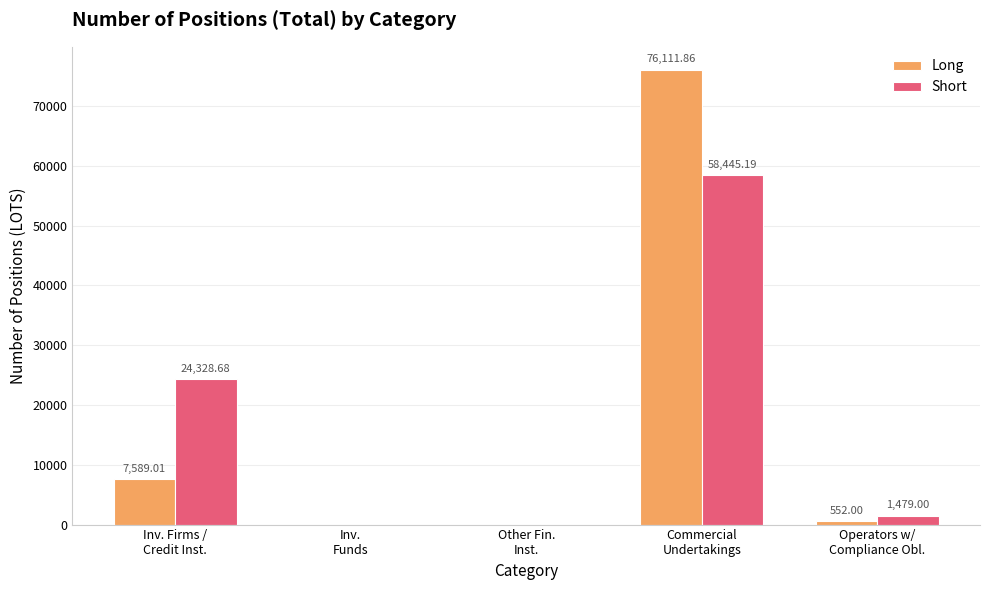

How many positive values does the Short series have?

3